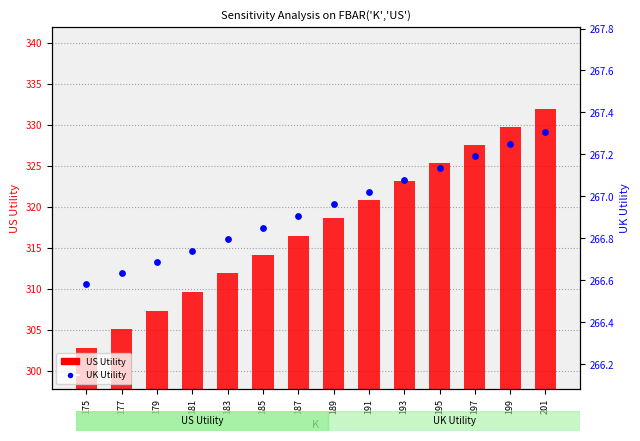

Which series has the largest total across all categories?

US Utility